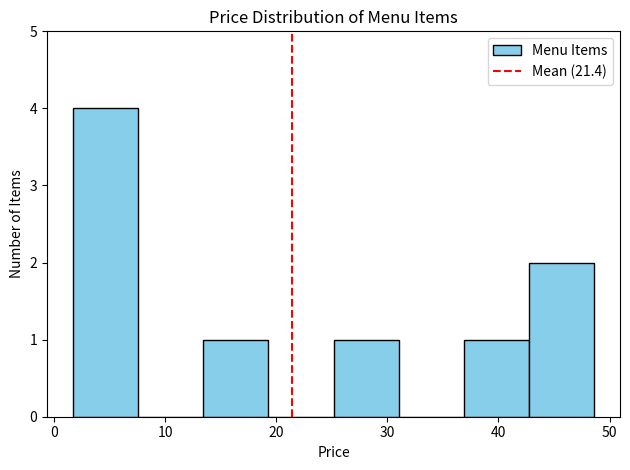

Reading left to right, list every bar in this chart as the range it spans on the x-axis followed by its height. Neither the bar edges nor the heights are printed on the chart, so give them approximately, as read against the axes.

2 to 8: 4
8 to 13: 0
13 to 19: 1
19 to 25: 0
25 to 31: 1
31 to 37: 0
37 to 43: 1
43 to 49: 2